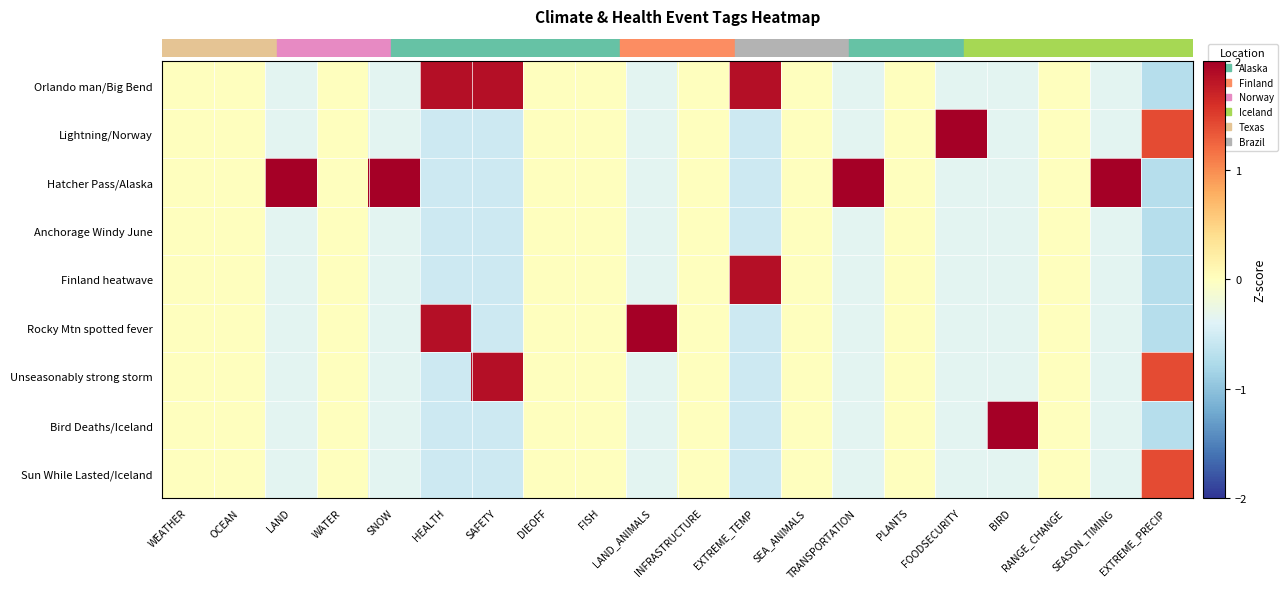

Which series has the largest total across all categories?

row_2